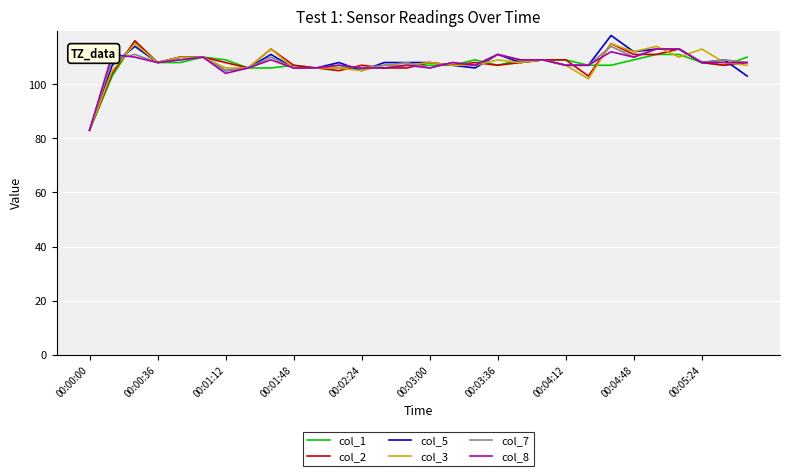

What is the highest value of the col_3 series?

115